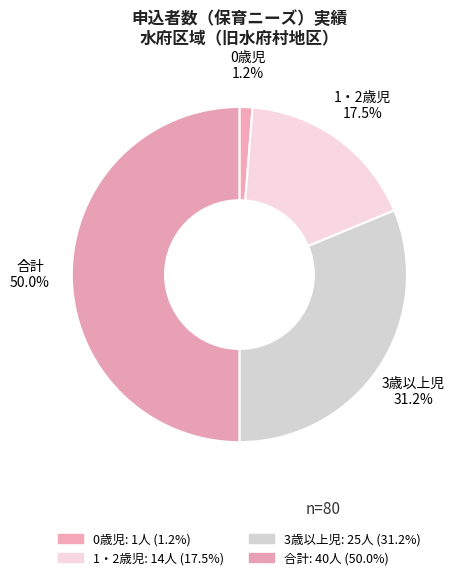

Does any single category account for the majority?

No